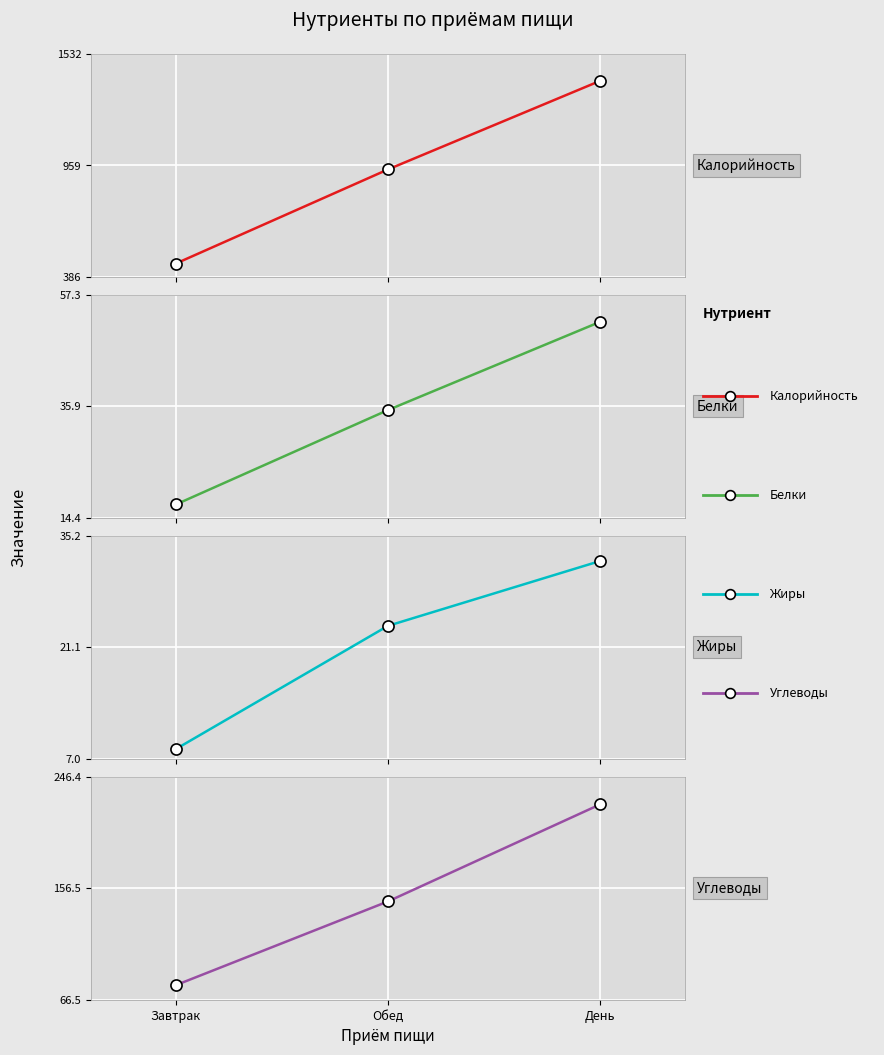

How many lines are shown in the chart?

4